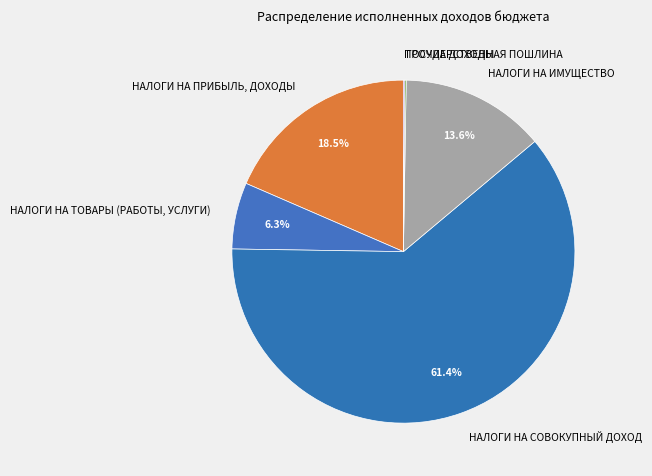

Does any single category account for the majority?

Yes